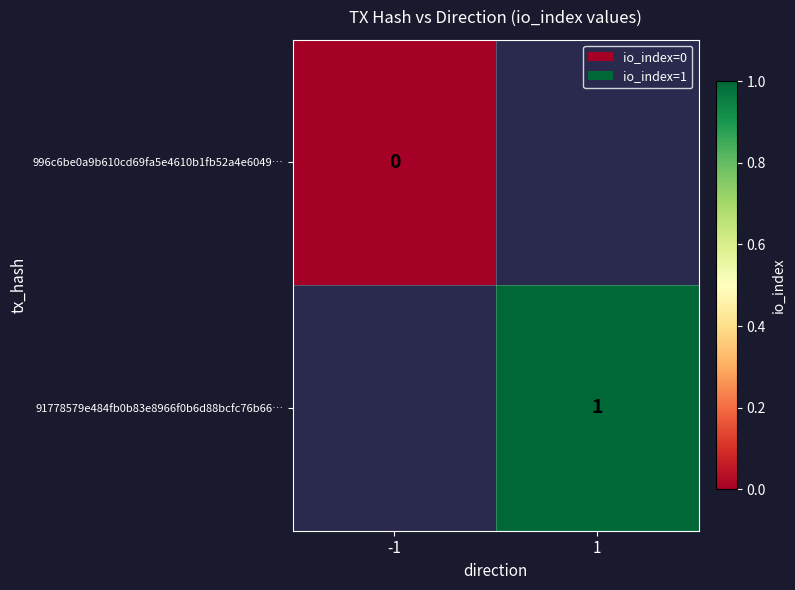

The 996c6be0a9b610cd69fa5e4610b1fb52a4e6049… series shows 0.0 at -1. True or false?

True